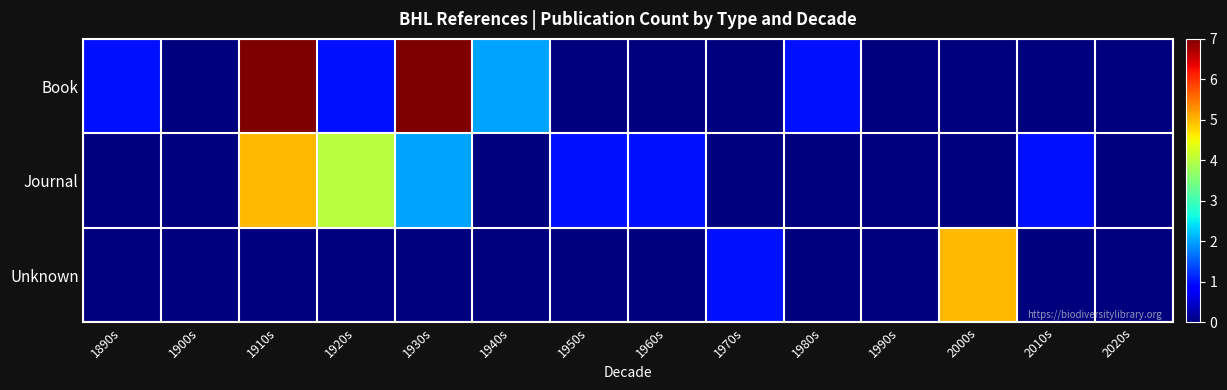

Which series has the widest spread of values?

Book